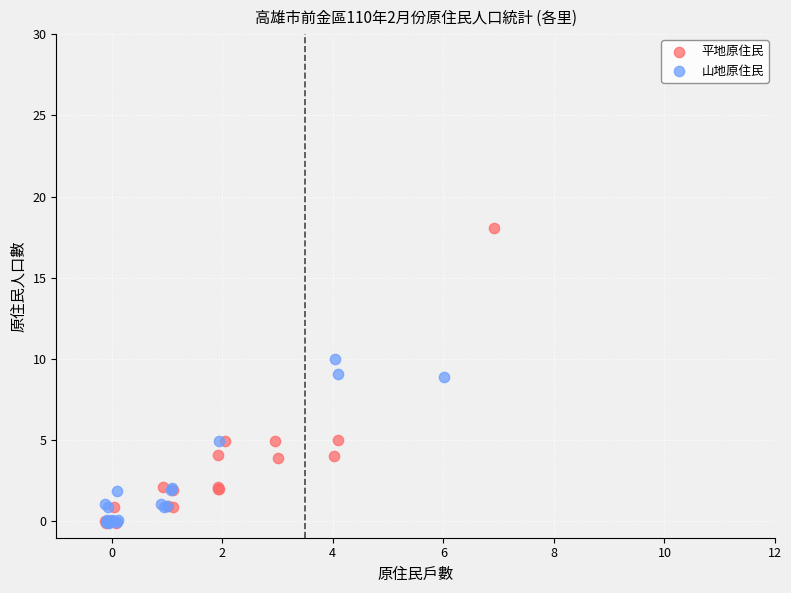

Which series has the widest spread of Y values?

平地原住民